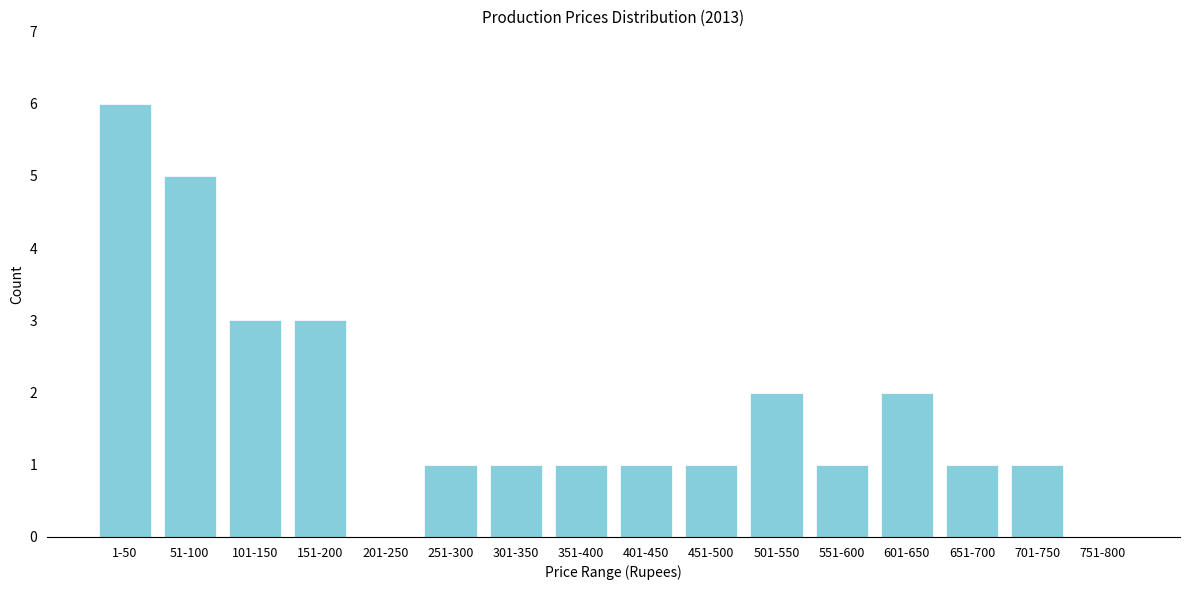

Reading left to right, list all the values displayed in this chart.

1-50=6	51-100=5	101-150=3	151-200=3	201-250=0	251-300=1	301-350=1	351-400=1	401-450=1	451-500=1	501-550=2	551-600=1	601-650=2	651-700=1	701-750=1	751-800=0